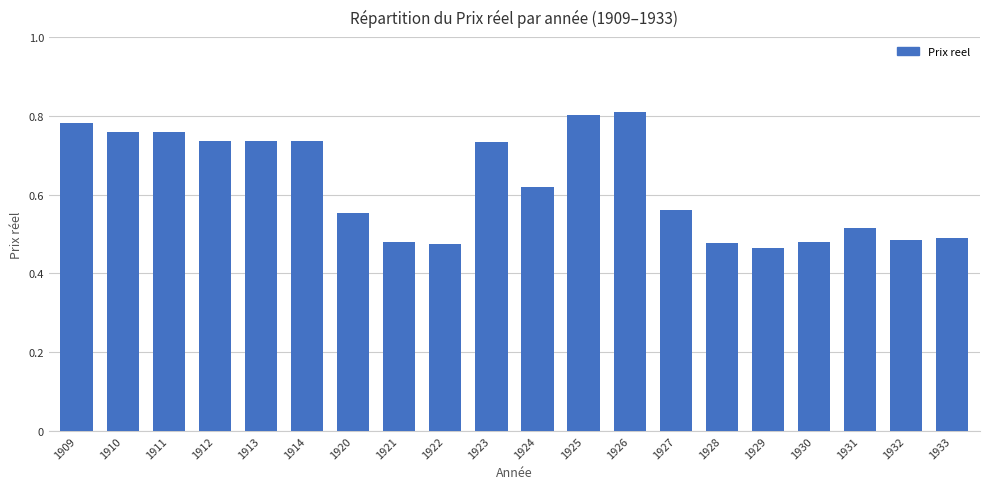

What is the difference between the second highest and second lowest values?

0.3